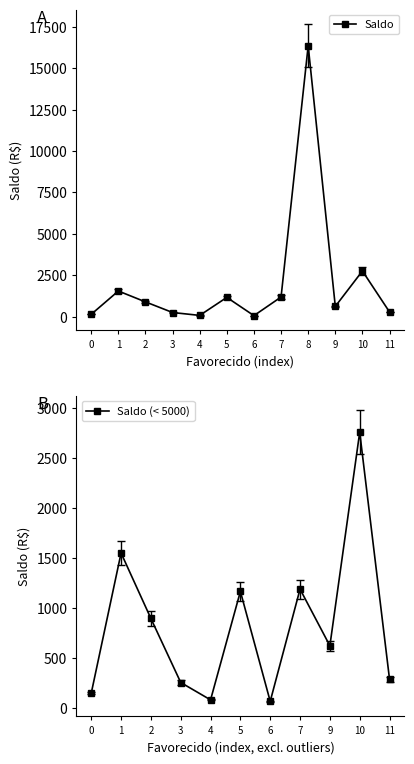

How many interior local valleys does the Saldo series have?

3